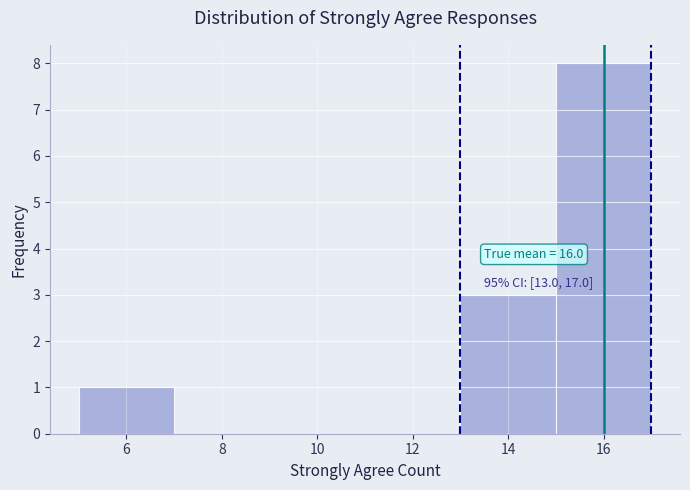

Over which range of the x-axis is the bar tallest?

15 to 17